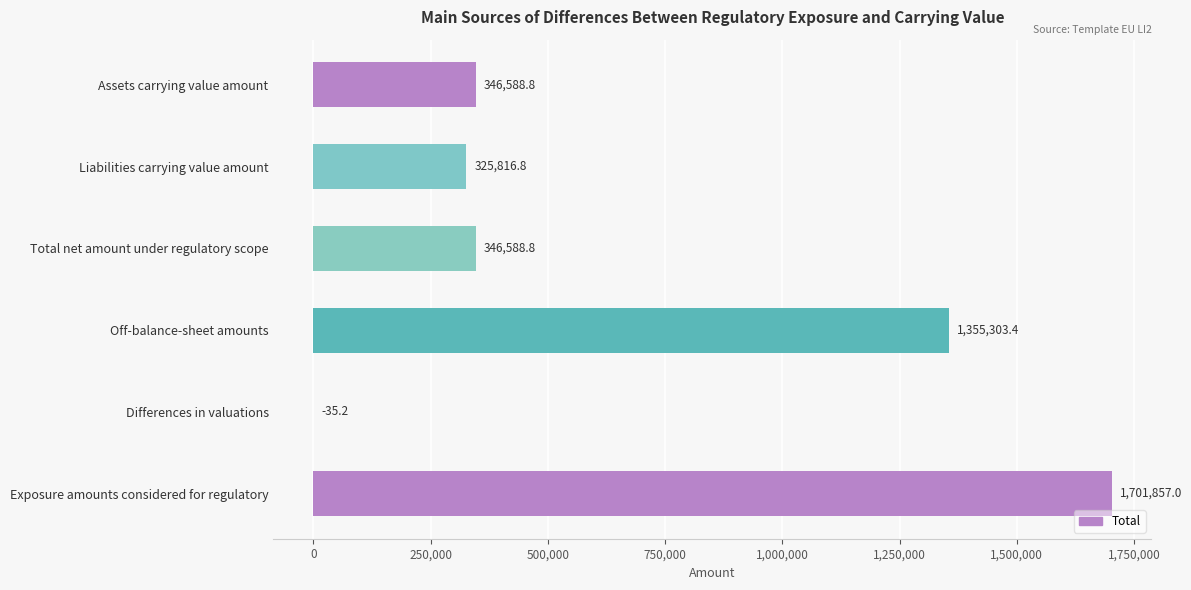

How many data points are above 346588?

4